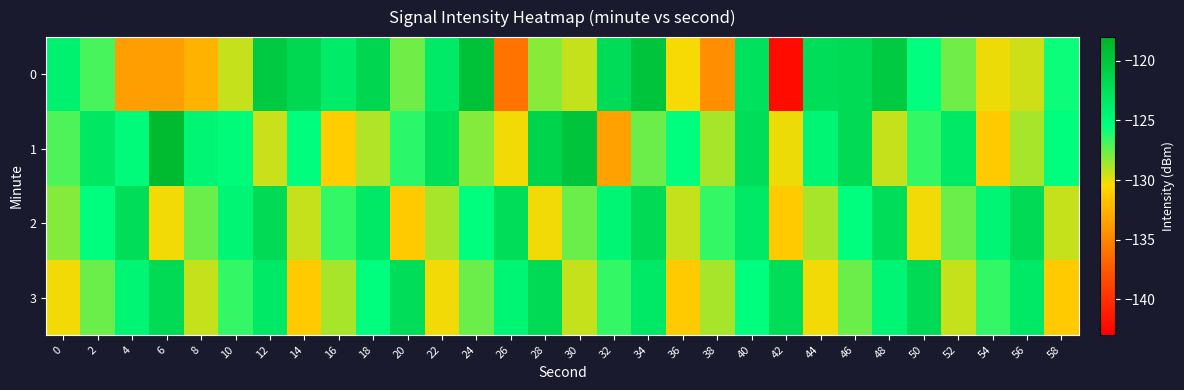

Reading left to right, what are all the values shown in this chart?

0: 0=-124.2	2=-126.9	4=-133.7	6=-133.7	8=-132.6	10=-129.3	12=-120.4	14=-121.8	16=-123.6	18=-121.6	20=-127.8	22=-123.5	24=-119.6	26=-135.9	28=-128.2	30=-129.4	32=-122.2	34=-119.8	36=-130.3	38=-134.5	40=-122.7	42=-142.3	44=-122.2	46=-122.1	48=-120.4	50=-125.6	52=-127.7	54=-130.1	56=-129.6	58=-125.8
1: 0=-127.1	2=-123.2	4=-125.1	6=-118.8	8=-124.6	10=-125.2	12=-129.4	14=-125.4	16=-131.1	18=-129.0	20=-126.3	22=-122.5	24=-128.1	26=-130.2	28=-121.3	30=-119.9	32=-133.5	34=-127.7	36=-125.4	38=-128.8	40=-122.3	42=-130.1	44=-124.6	46=-122.0	48=-129.3	50=-126.5	52=-123.5	54=-131.2	56=-128.8	58=-125.4
2: 0=-128.1	2=-125.4	4=-122.3	6=-130.2	8=-127.7	10=-124.6	12=-122.0	14=-129.3	16=-126.5	18=-123.5	20=-131.2	22=-128.8	24=-125.4	26=-122.3	28=-130.2	30=-127.7	32=-124.6	34=-122.0	36=-129.3	38=-126.5	40=-123.5	42=-131.2	44=-128.8	46=-125.4	48=-122.3	50=-130.2	52=-127.7	54=-124.6	56=-122.0	58=-129.3
3: 0=-130.2	2=-127.7	4=-124.6	6=-122.0	8=-129.3	10=-126.5	12=-123.5	14=-131.2	16=-128.8	18=-125.4	20=-122.3	22=-130.2	24=-127.7	26=-124.6	28=-122.0	30=-129.3	32=-126.5	34=-123.5	36=-131.2	38=-128.8	40=-125.4	42=-122.3	44=-130.2	46=-127.7	48=-124.6	50=-122.0	52=-129.3	54=-126.5	56=-123.5	58=-131.2